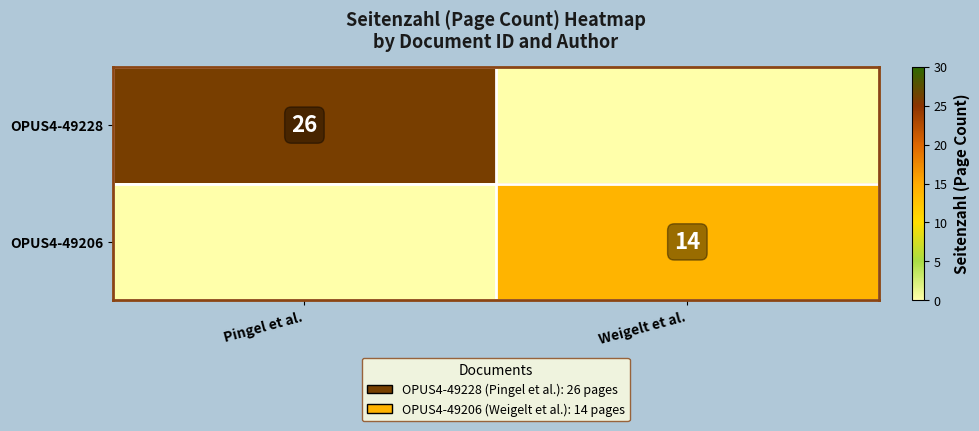

Is it true that OPUS4-49206 equals 3 at Weigelt et al.?

False